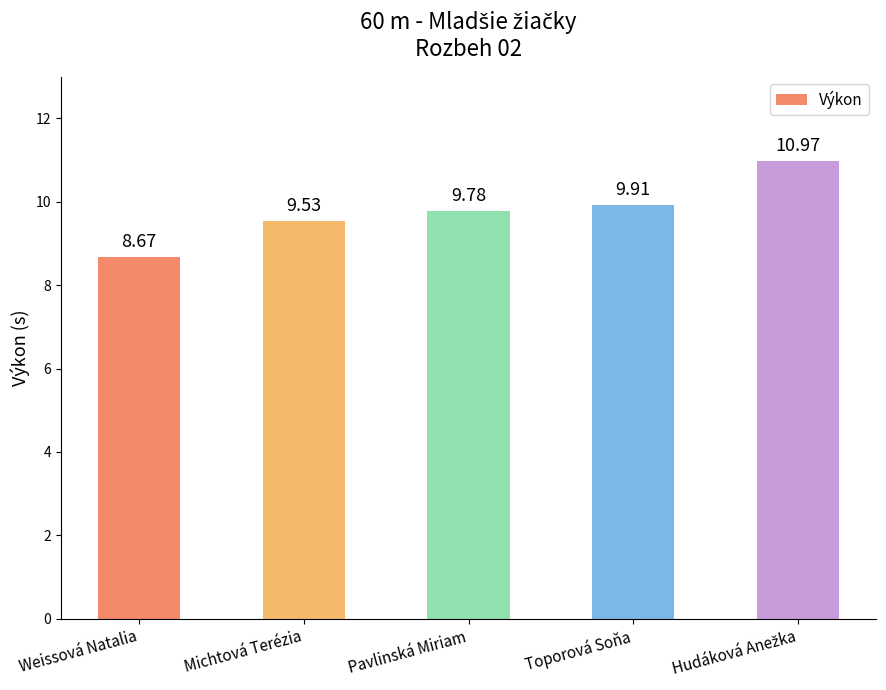

How many data points are less than 9?

1